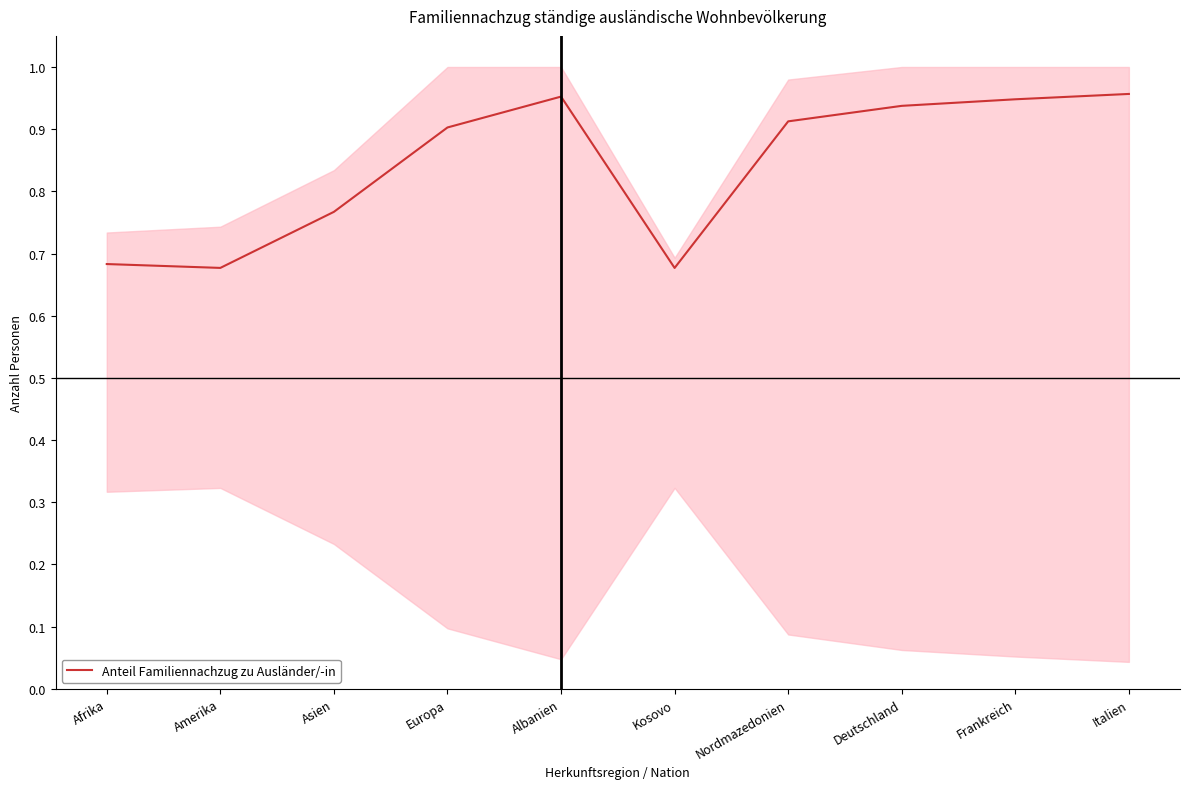

List the labels in order of value, smallest first.

Kosovo, Amerika, Afrika, Asien, Europa, Nordmazedonien, Deutschland, Frankreich, Albanien, Italien